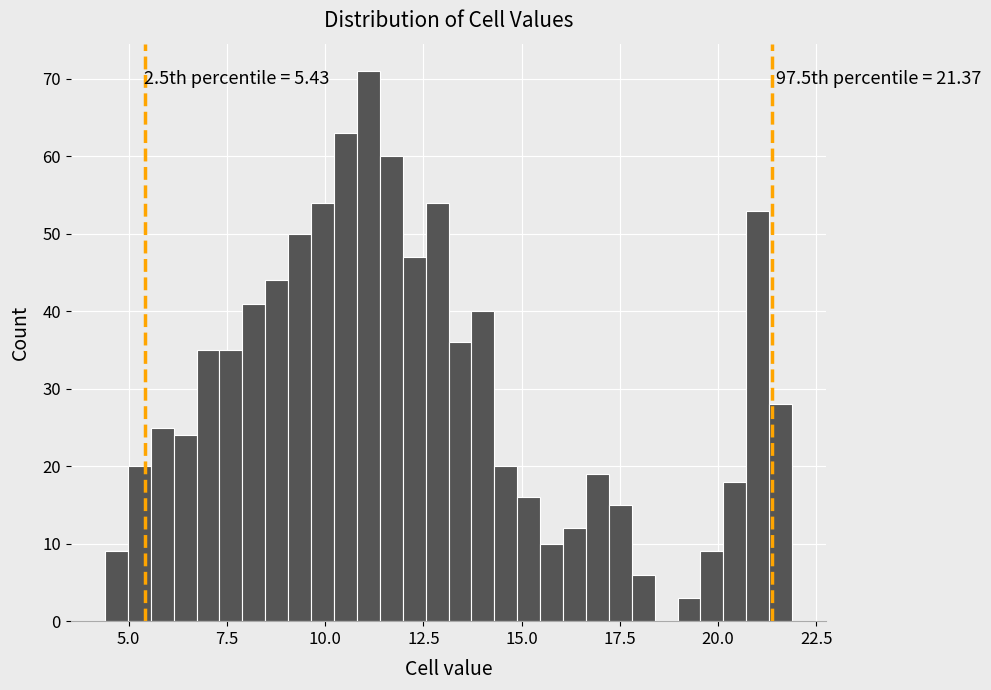

Around what value on the x-axis is the tallest bar? Give the approximate position of its centre, as read against the axis.

11.0